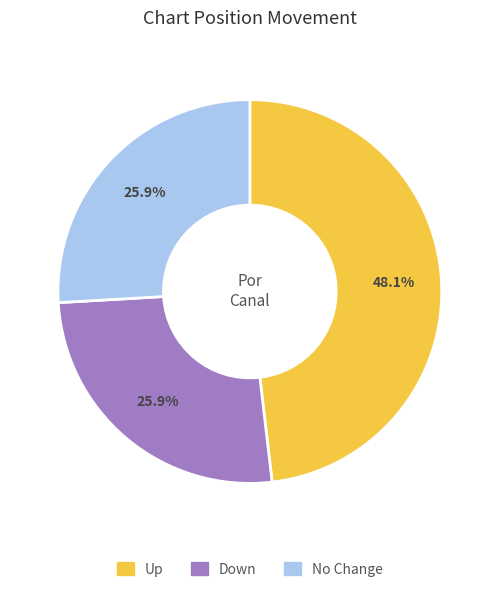

Is there any slice that represents more than half of the pie?

No